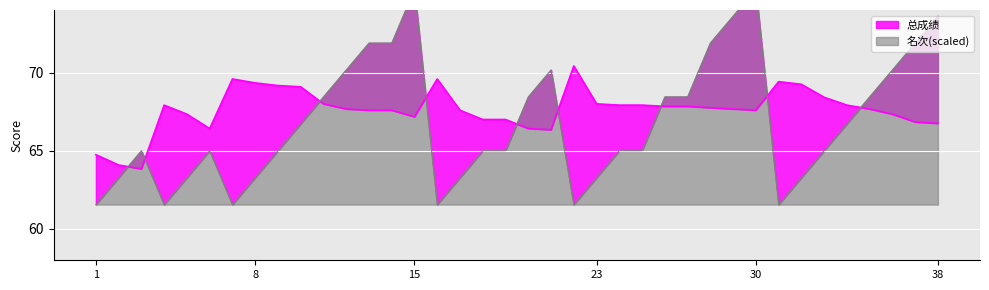

What is the spread (max minus min) of values at 10?

2.4